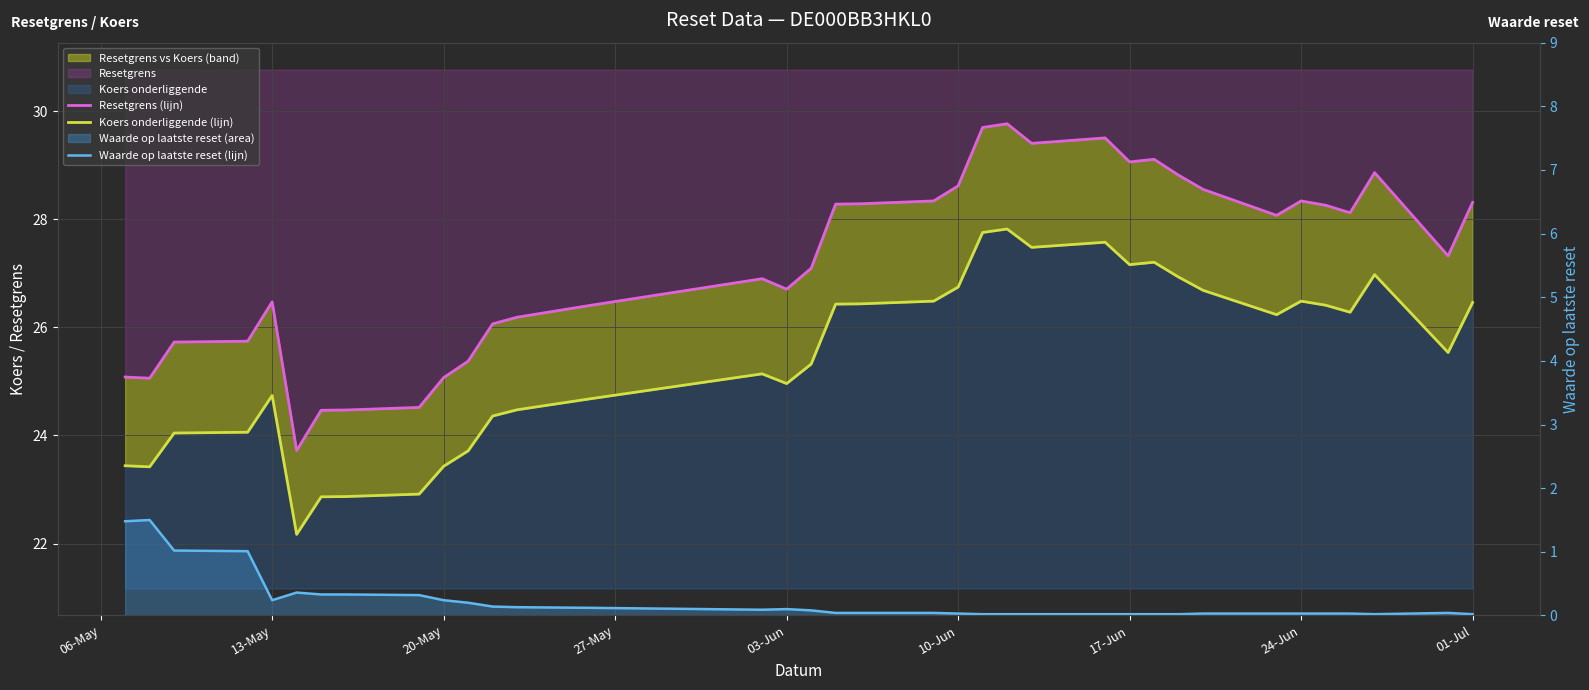

Which series has the largest range (max minus min)?

Resetgrens (lijn)